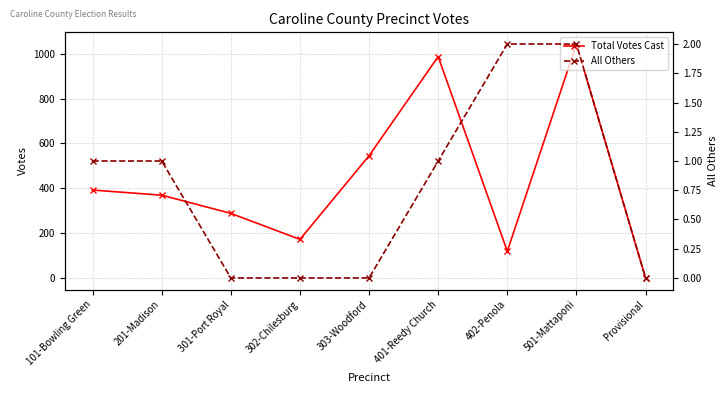

Is it true that Total Votes Cast equals 987 at 401-Reedy Church?

True